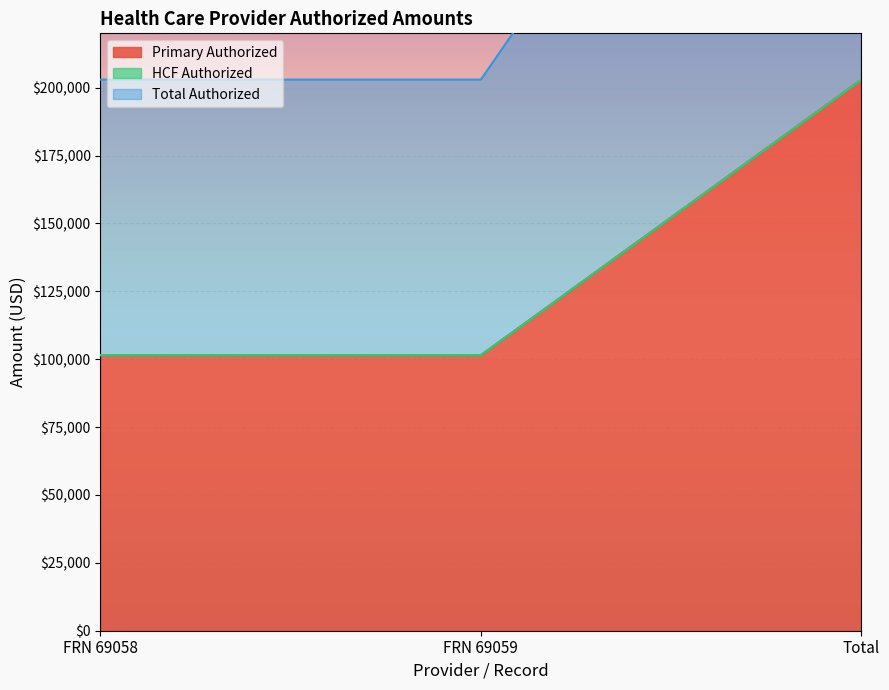

What is the highest value of the Primary Authorized series?

202959.1